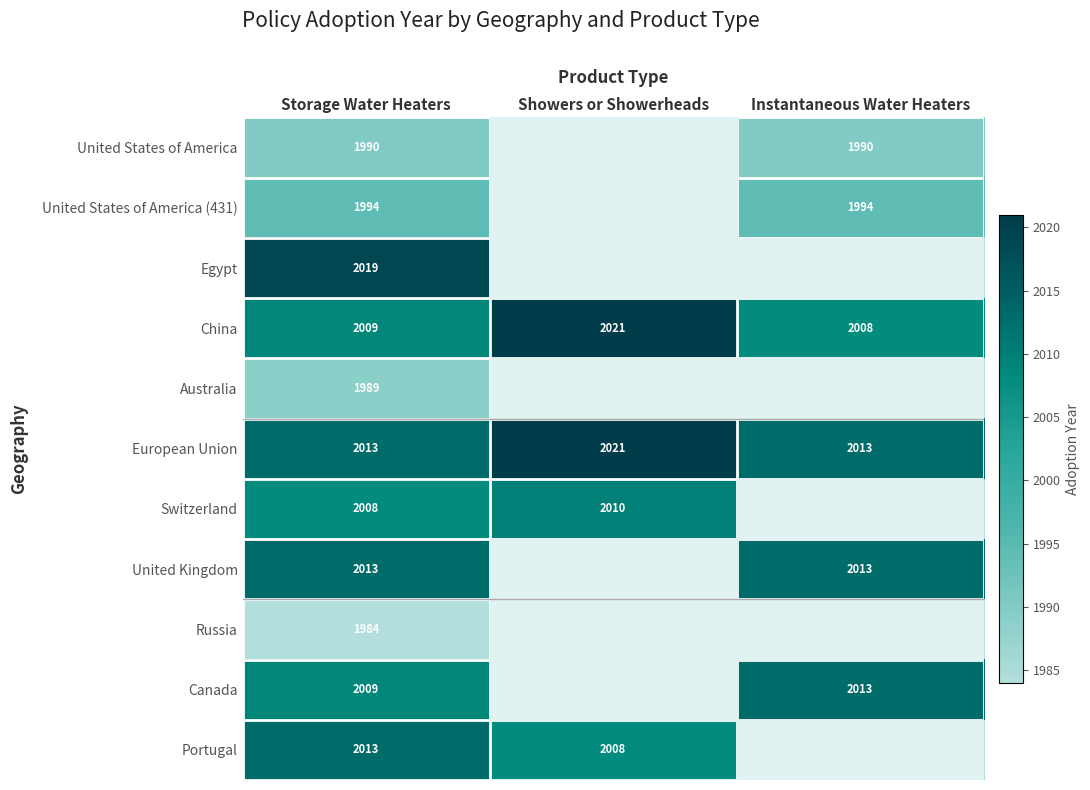

At which category is the sum across all series the highest?

Storage Water Heaters